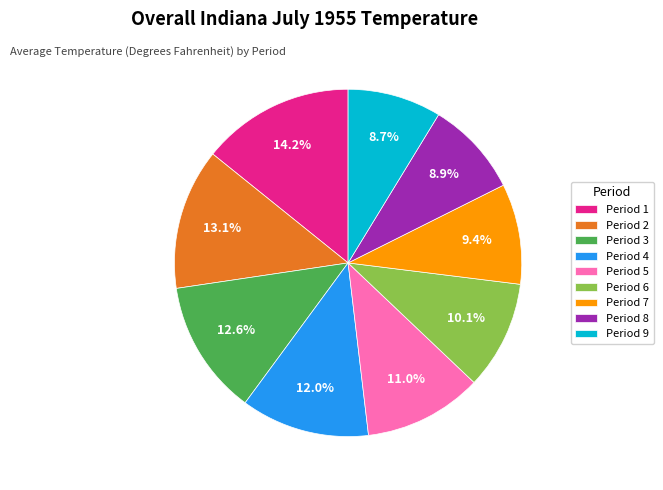

Combined, do Period 3 and Period 5 account for over 50%?

No